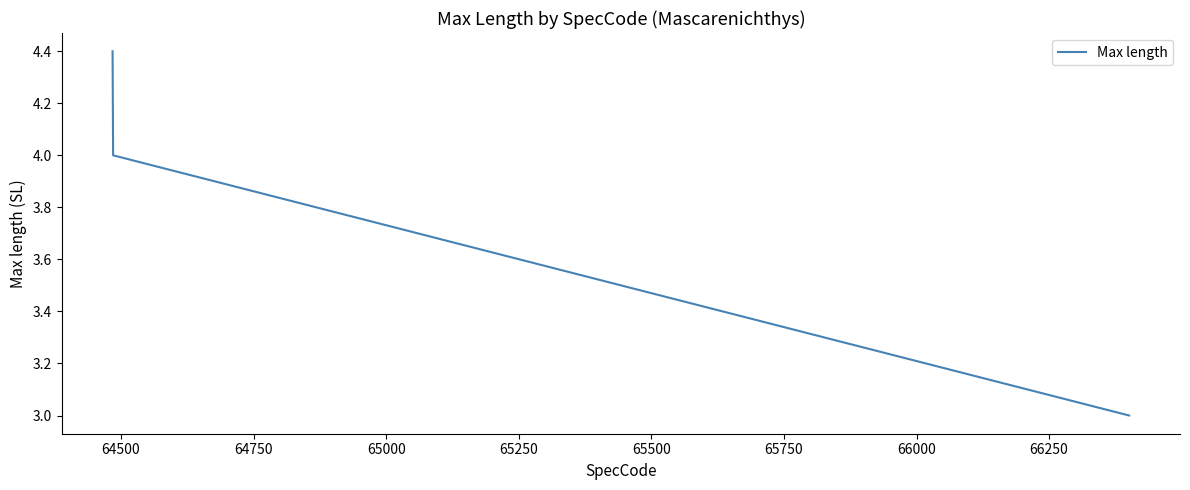

What is the maximum value shown in the chart?

4.4